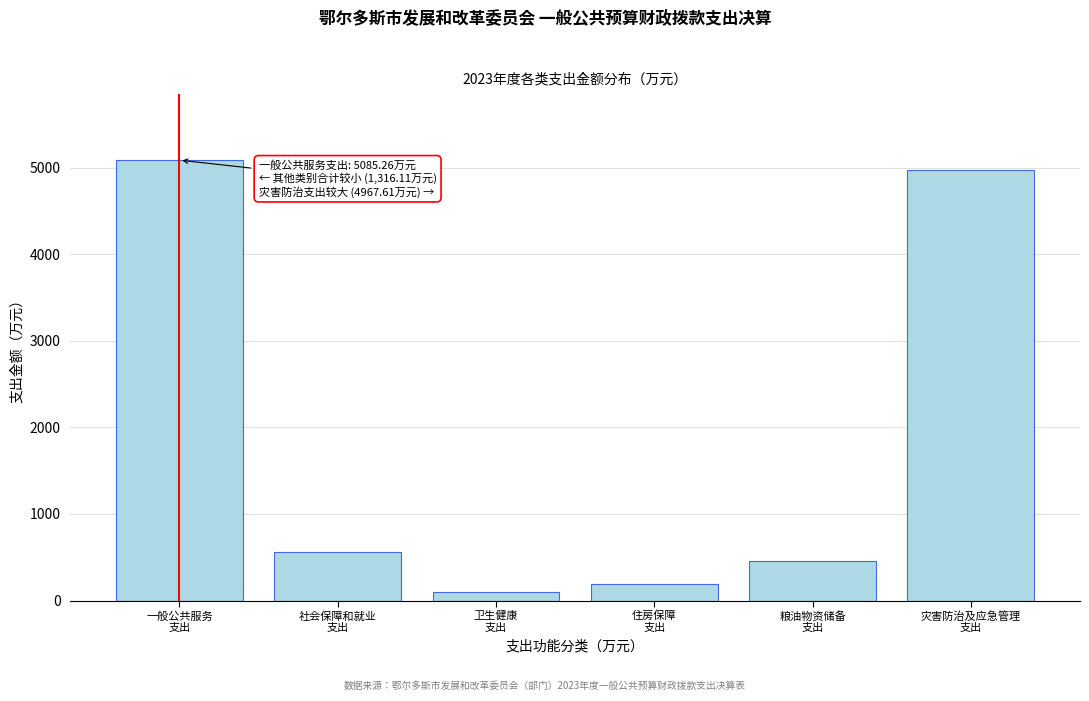

Reading left to right, transcribe all the data shown in this chart.

5085.3	565.9	104.0	188.1	458.1	4967.6